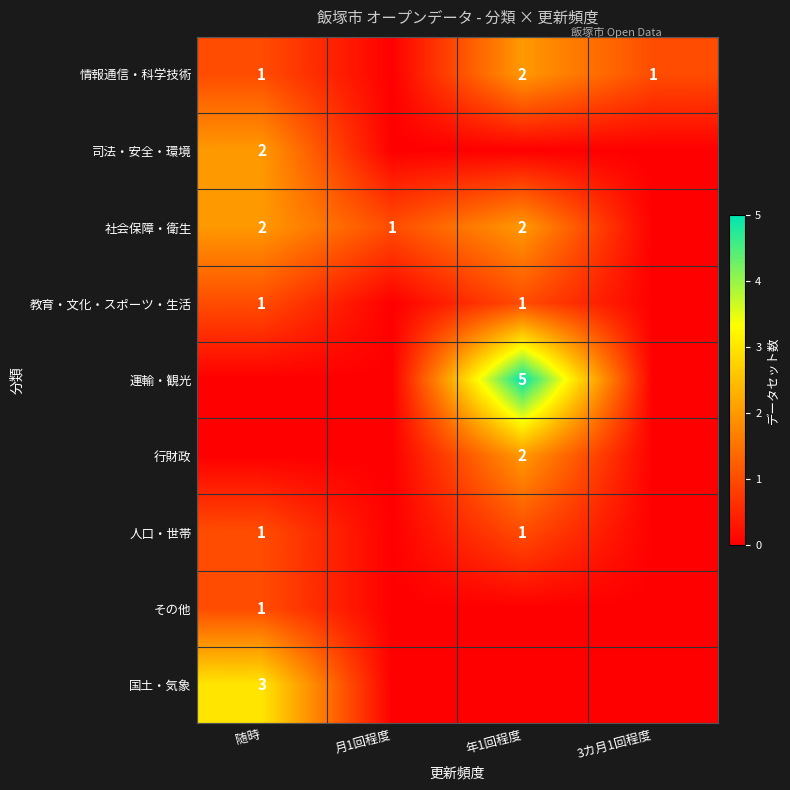

Is the value of 社会保障・衛生 at 随時 greater than the value of 情報通信・科学技術 at 随時?

Yes